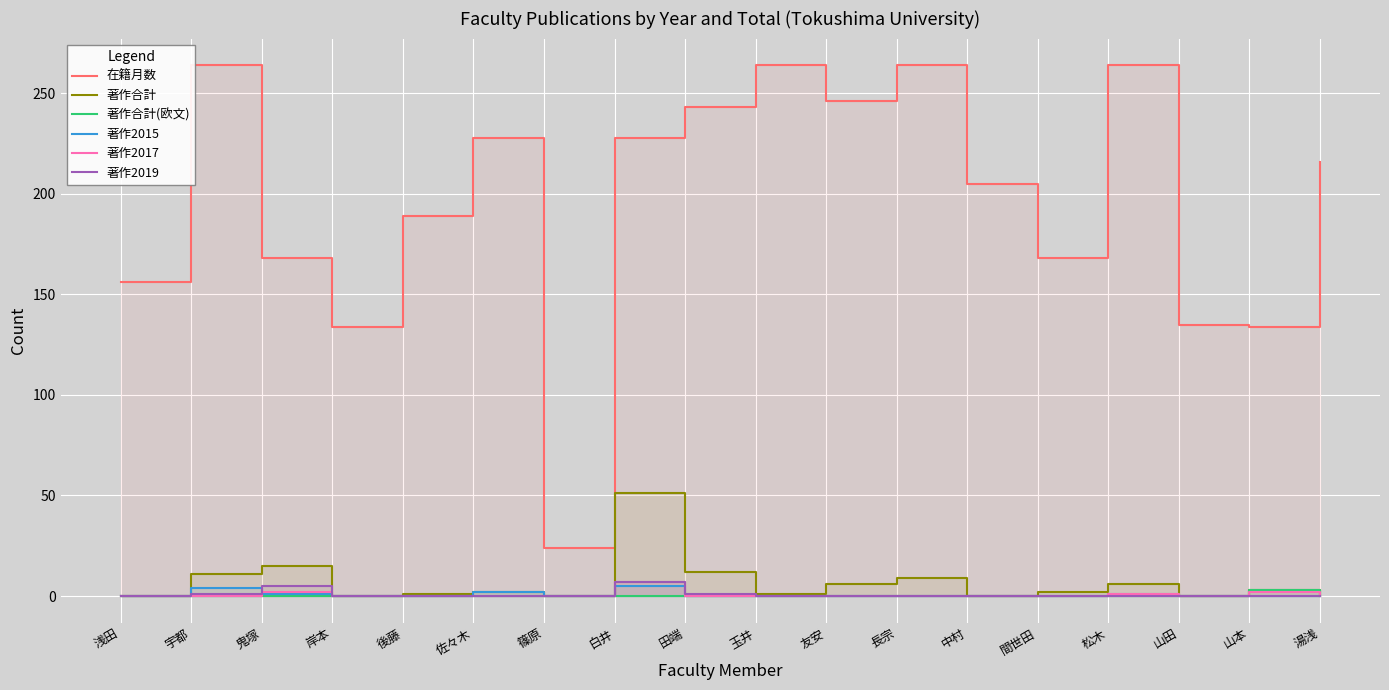

At which category does the chart reach its peak across all series?

宇都